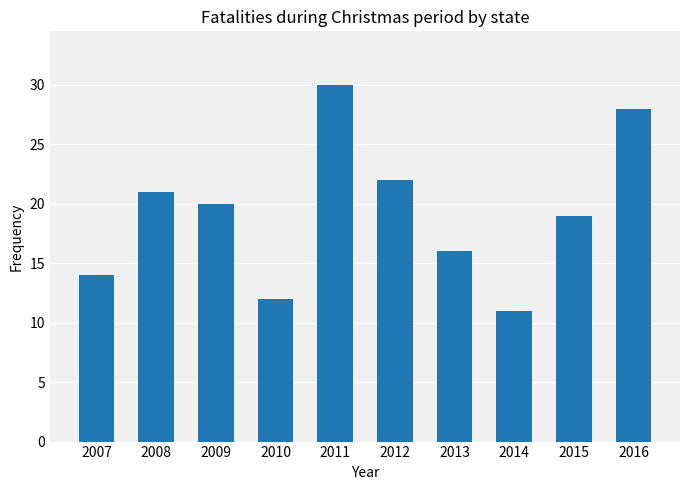

At which category does the chart reach its minimum across all series?

2014